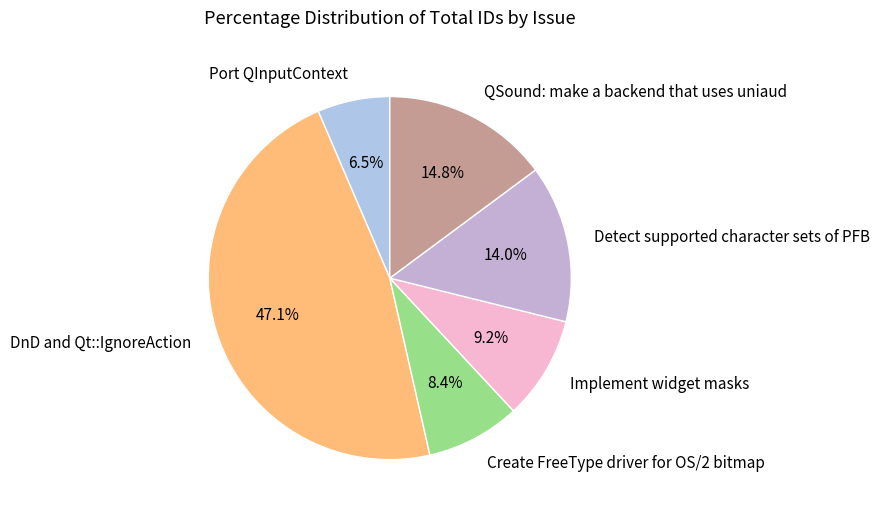

Rank the categories by value from highest to lowest.

DnD and Qt::IgnoreAction, QSound: make a backend that uses uniaud, Detect supported character sets of PFB, Implement widget masks, Create FreeType driver for OS/2 bitmap, Port QInputContext